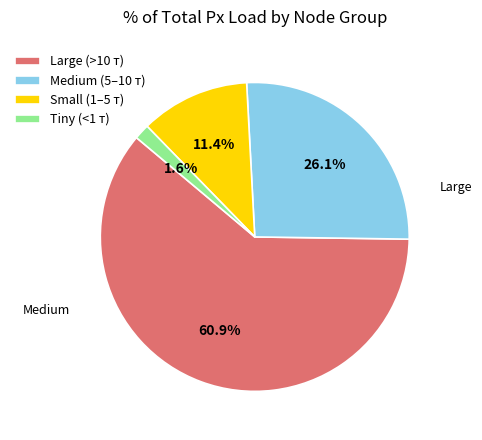

How many slices are in this pie chart?

4